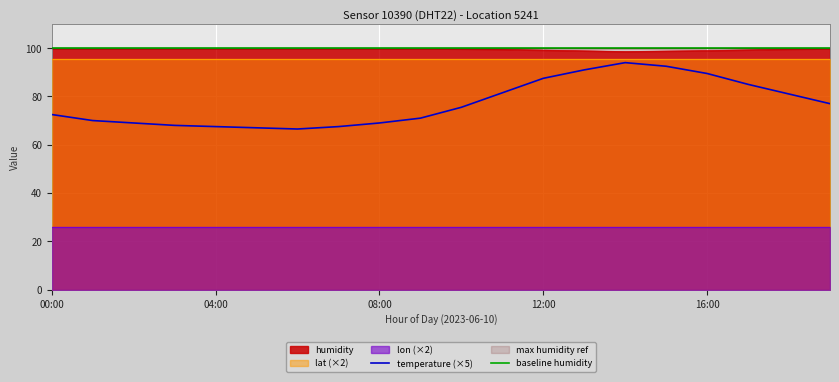

Does the chart display data point markers on the line(s)?

No